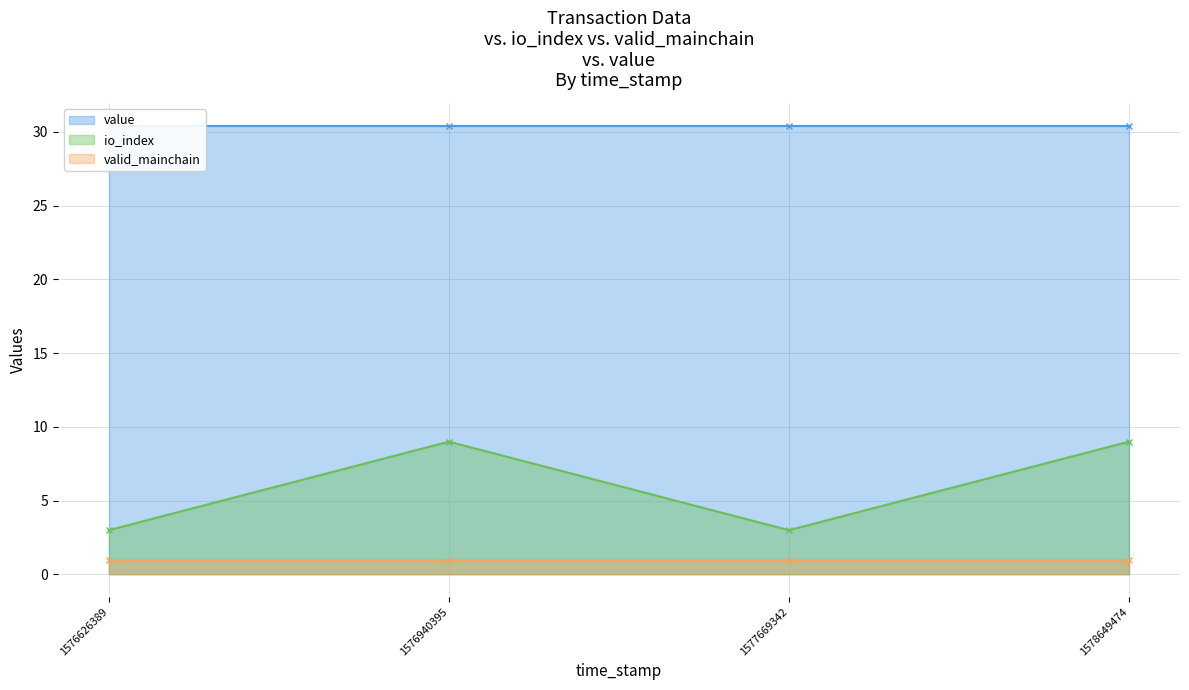

What is the value of the valid_mainchain point at the 4th from the left?

1